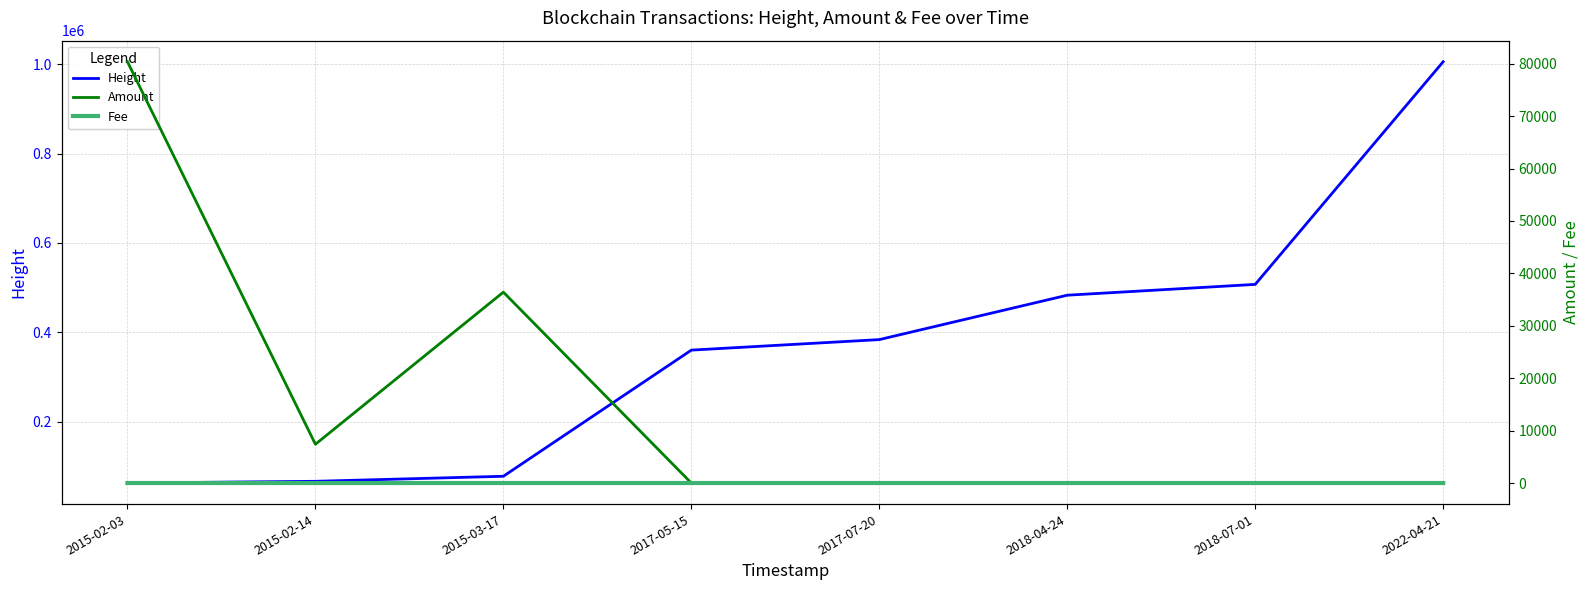

Which series has the largest range (max minus min)?

Height